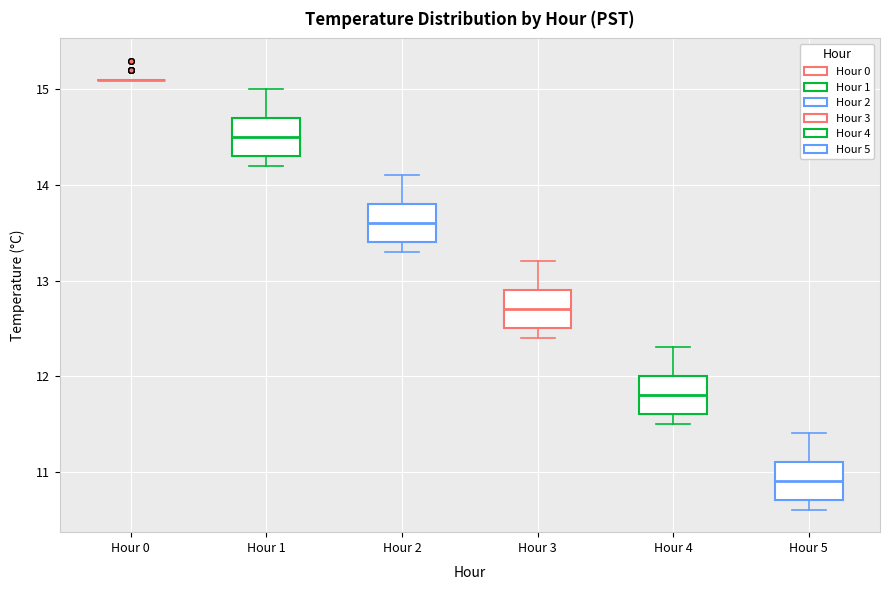

Reading left to right, transcribe this box plot: for each box, give where its median line is, the range the box spans, and where its two whiskers end, as read against the y-axis. The values are not printed on the chart, so give them approximately, as read against the axis.

Hour 0: box collapsed to a line at 15.1, whiskers 15.1 to 15.1
Hour 1: median 14.5, box 14.3 to 14.7, whiskers 14.2 to 15.0
Hour 2: median 13.6, box 13.4 to 13.8, whiskers 13.3 to 14.1
Hour 3: median 12.7, box 12.5 to 12.9, whiskers 12.4 to 13.2
Hour 4: median 11.8, box 11.6 to 12.0, whiskers 11.5 to 12.3
Hour 5: median 10.9, box 10.7 to 11.1, whiskers 10.6 to 11.4